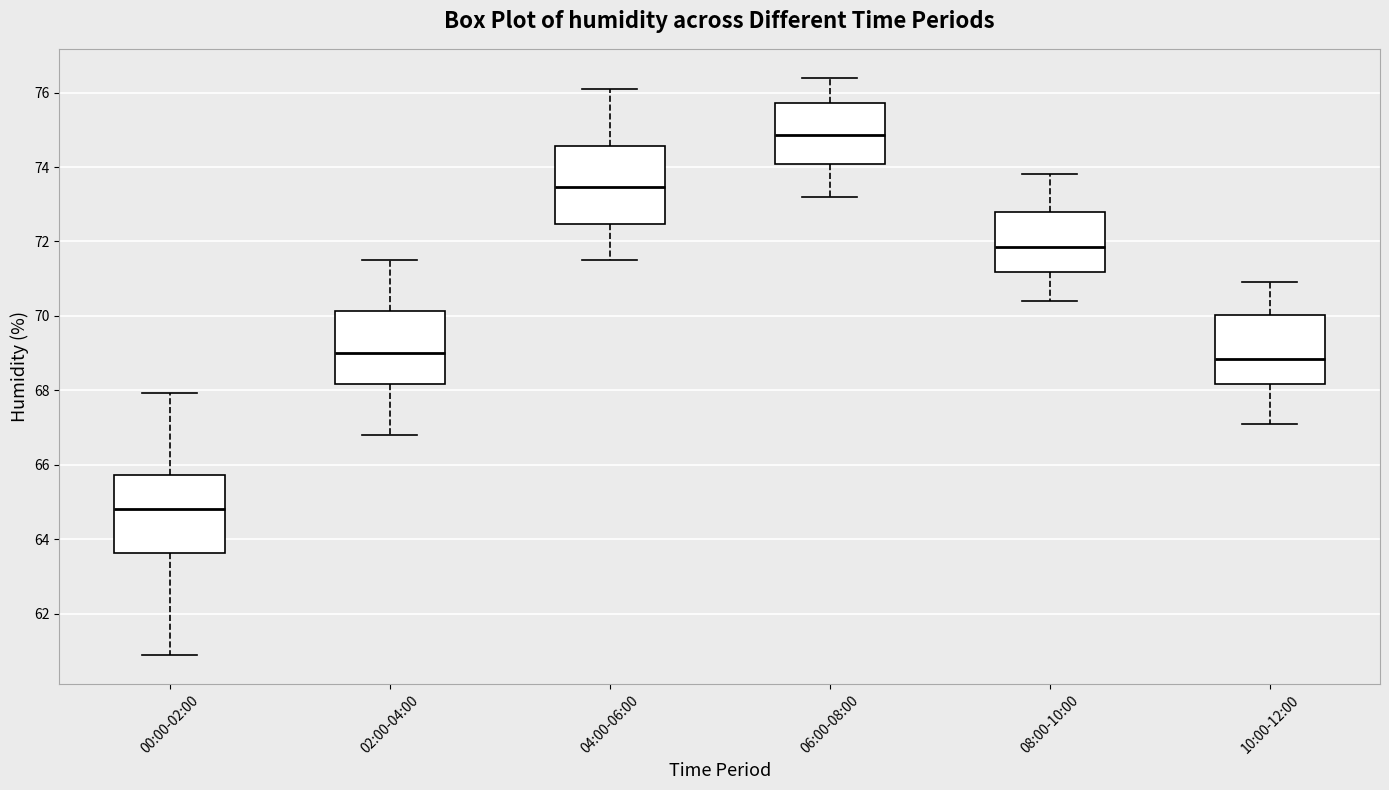

Where does the upper whisker of the box for 10:00-12:00 end on the y-axis? The values are not printed on the chart, so give them approximately, as read against the axis.

71.0